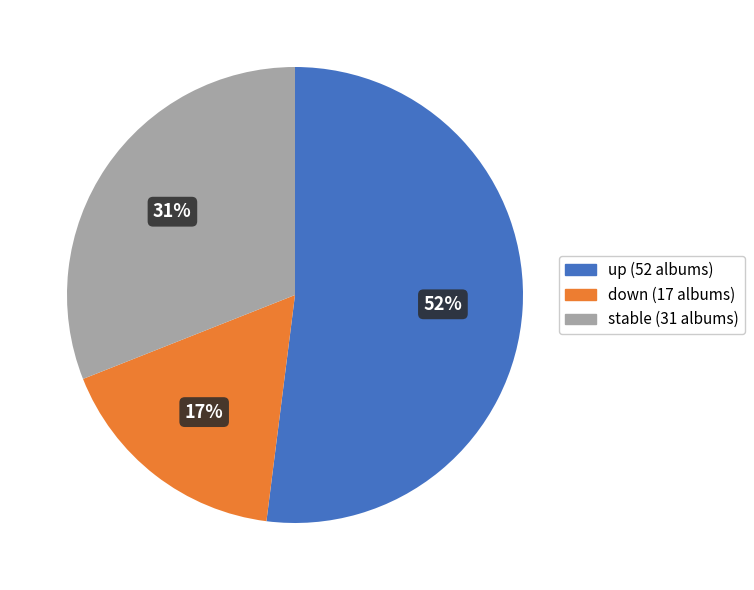

Is there a majority slice in this chart?

Yes